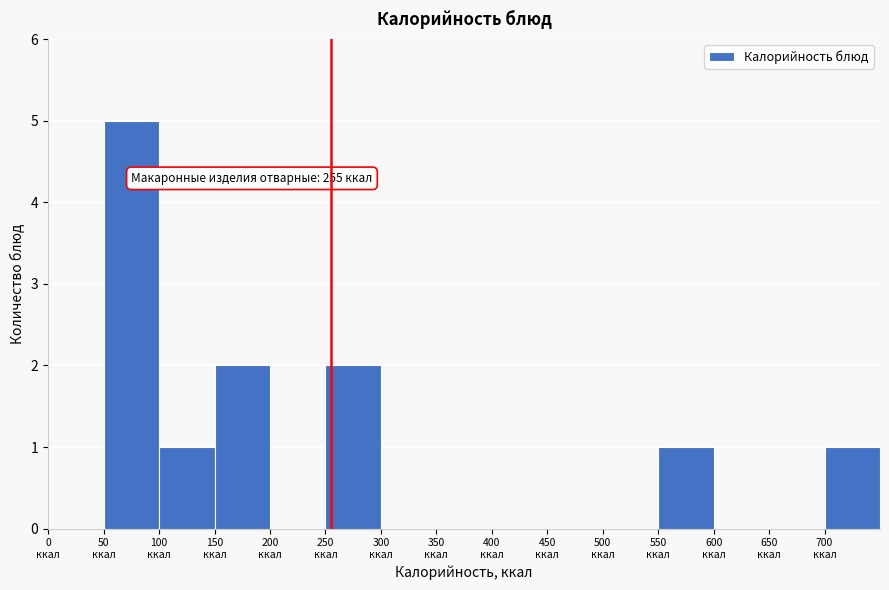

Which range on the x-axis has the tallest bar?

50 to 100